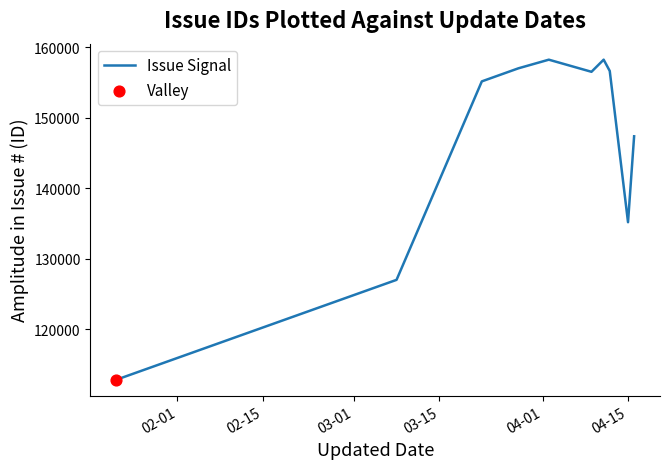

What is the maximum value shown in the chart?

158267.7